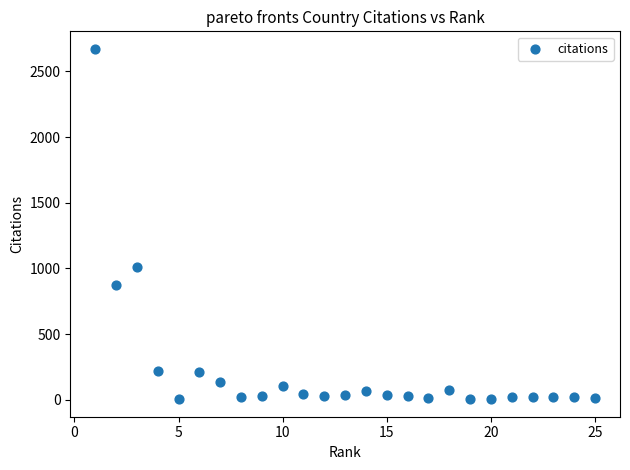

What is the range of X values (max minus min)?

24